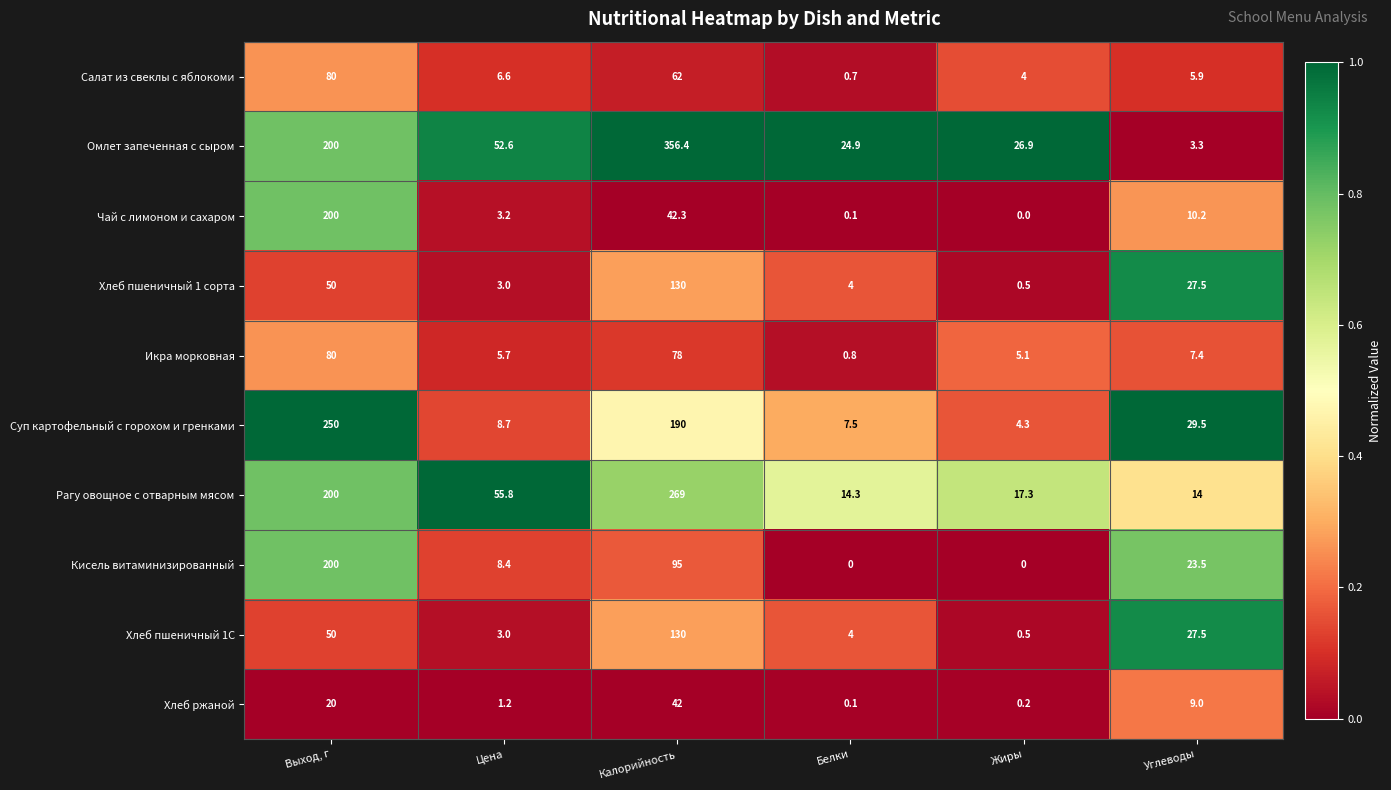

What is the difference between the highest and lowest values at Белки?

24.9